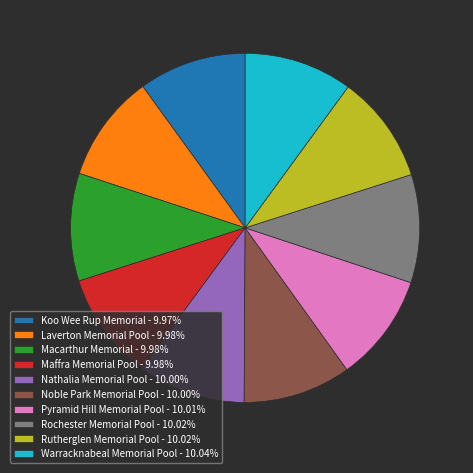

What is the ratio of the value at Warracknabeal Memorial Pool - 10.04% to the value at Rutherglen Memorial Pool - 10.02%?

1.0